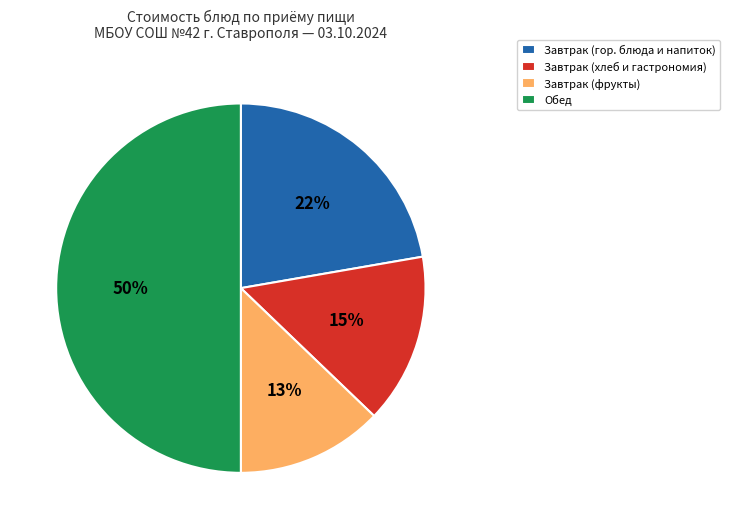

Combined, do Завтрак (фрукты) and Завтрак (хлеб и гастрономия) account for over 50%?

No